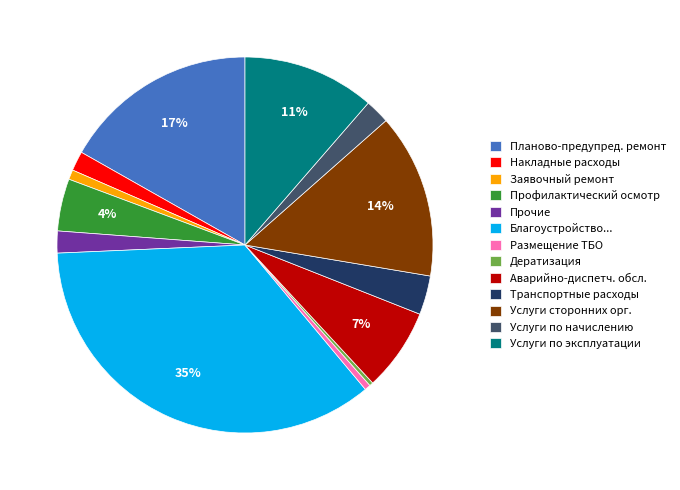

Is it true that Накладные расходы is 15% of the pie?

False